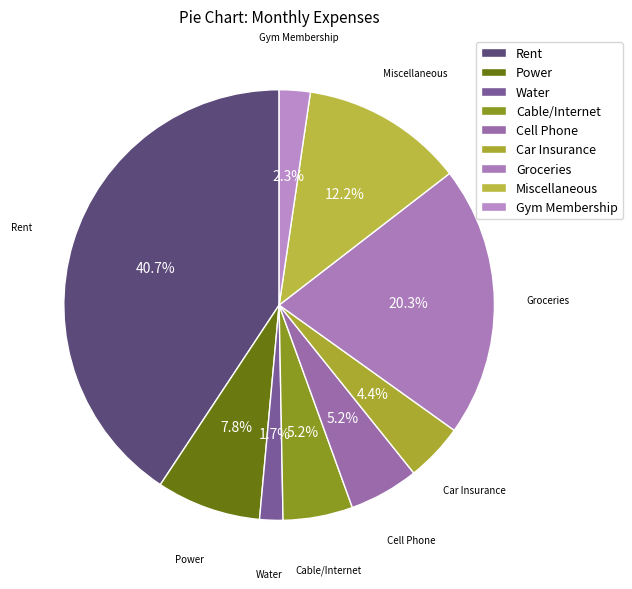

Is it true that Car Insurance is 4% of the pie?

True